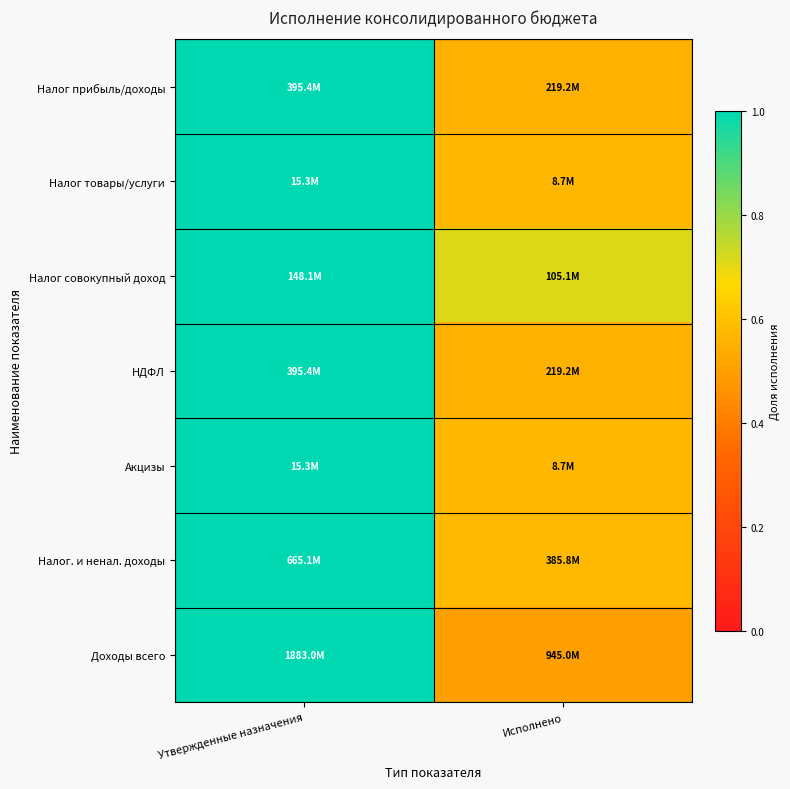

Between Утвержденные назначения and Исполнено, which series saw the biggest shift?

Доходы всего